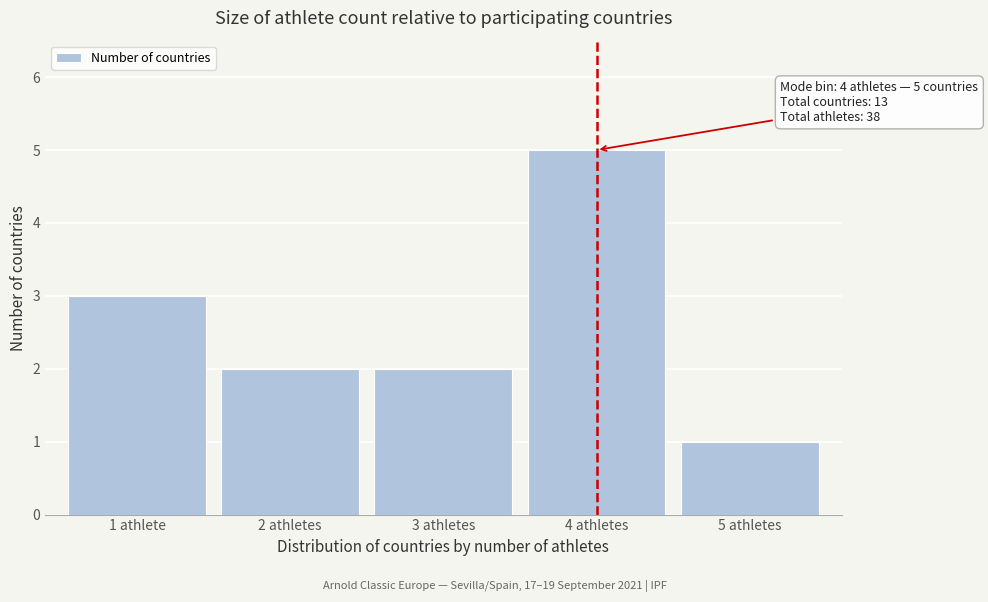

Reading left to right, what are all the values shown in this chart?

1 athlete=3	2 athletes=2	3 athletes=2	4 athletes=5	5 athletes=1